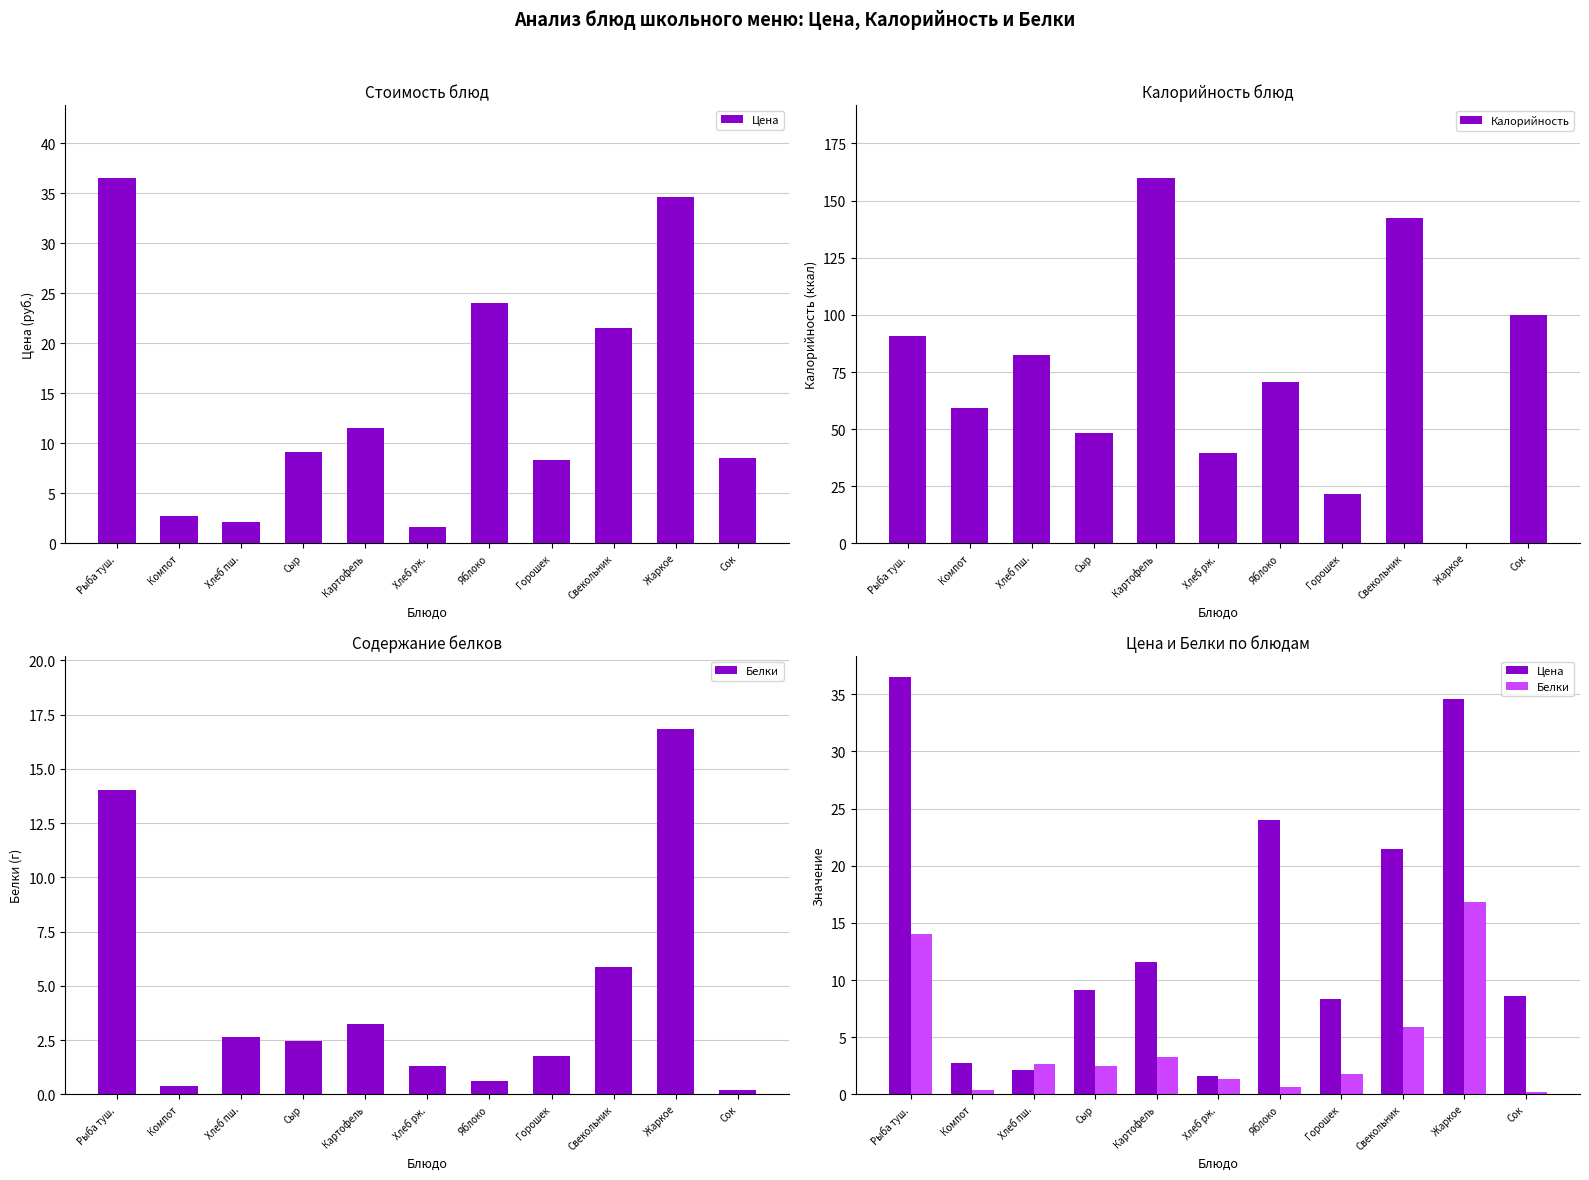

What is the difference between the maximum and minimum values in the Цена series?

34.9